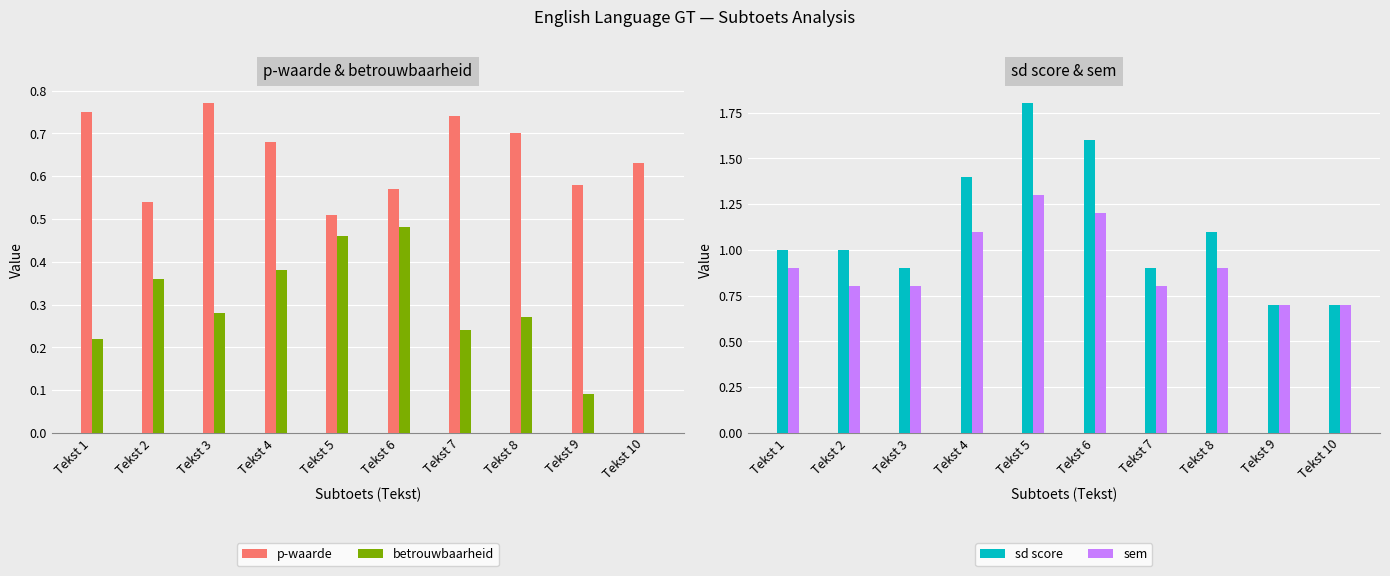

What is the difference between the highest and lowest values at Tekst 3?

0.6